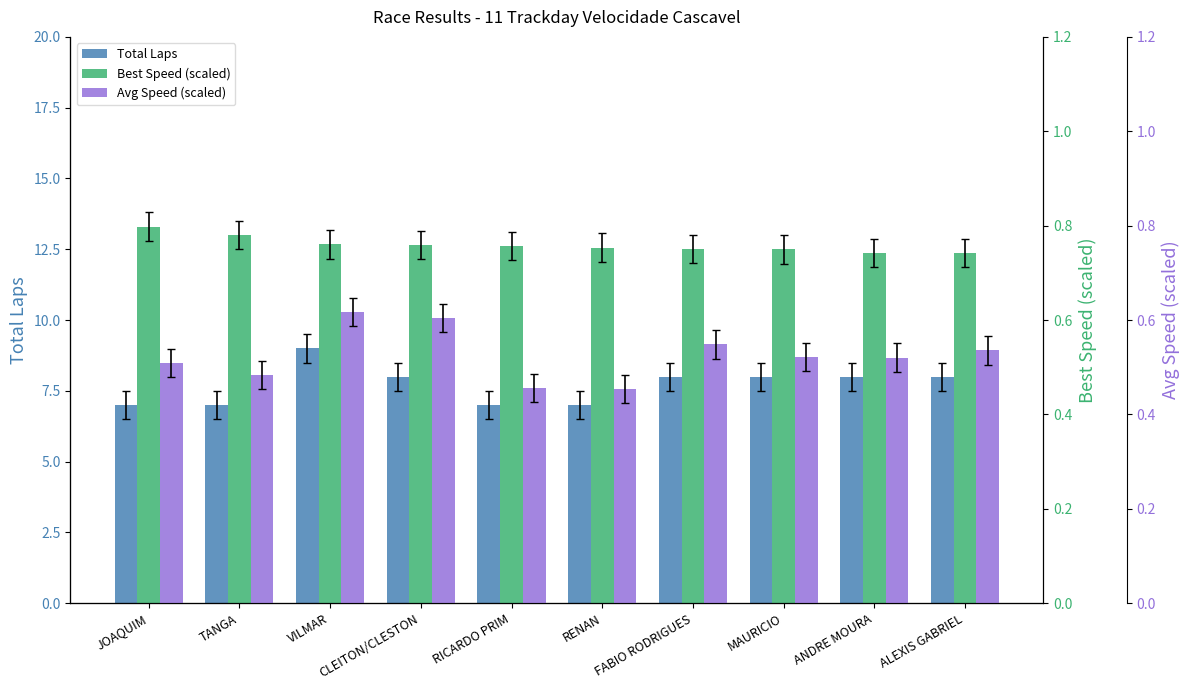

At which label does Best Speed (scaled) reach its minimum?

ALEXIS GABRIEL